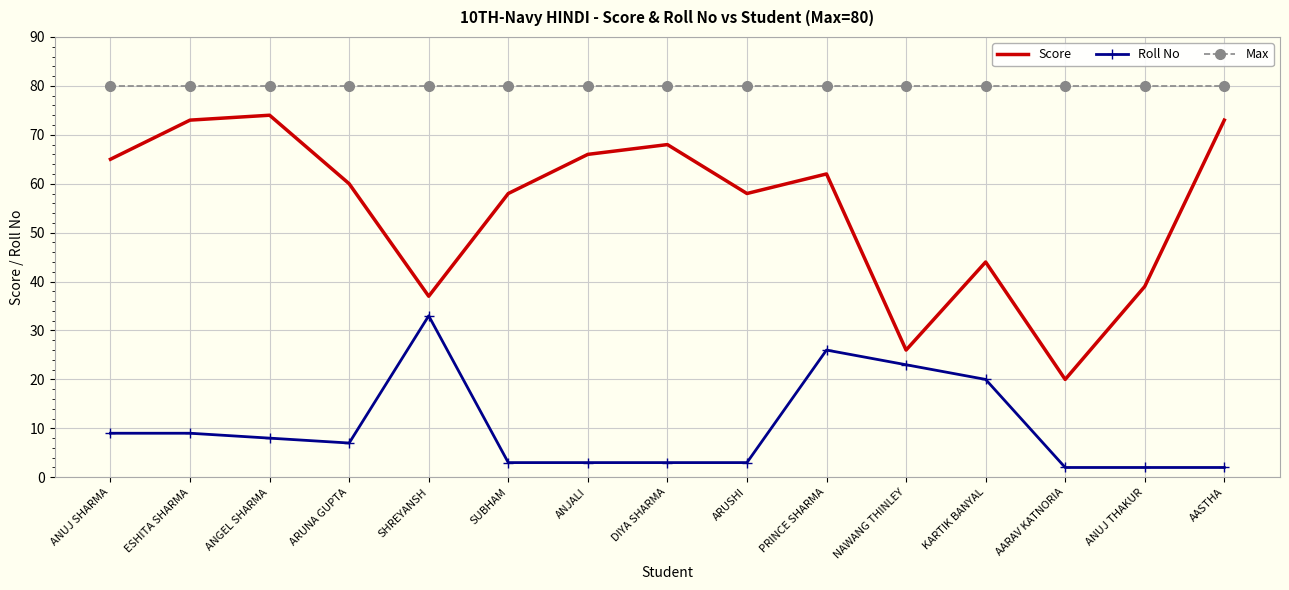

What are all the series names shown in the legend?

Score, Roll No, Max